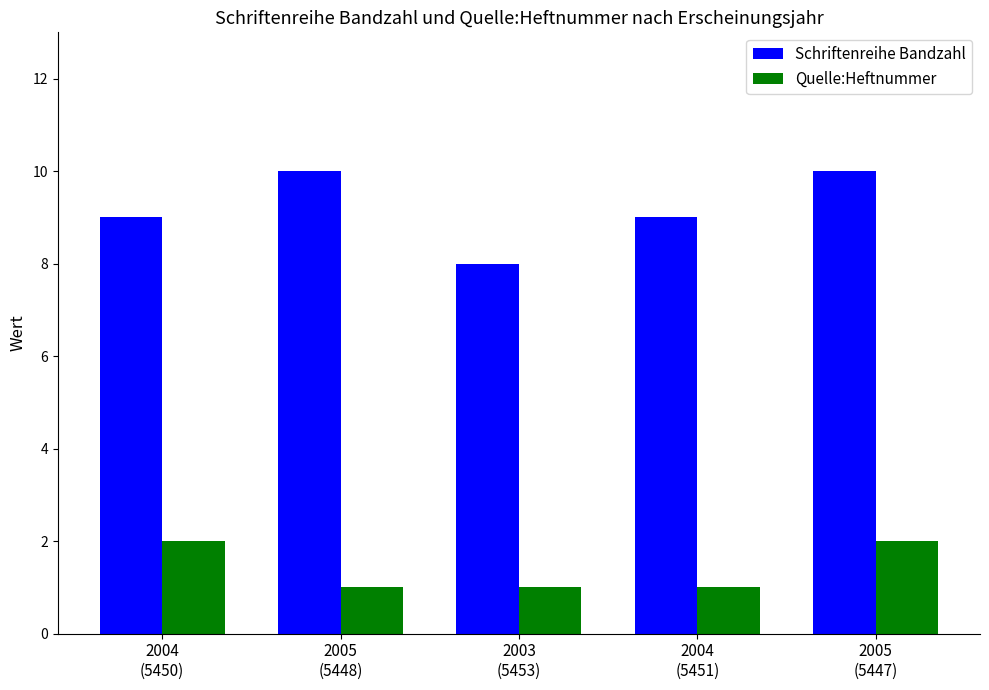

What is the sum of the Quelle:Heftnummer values at 2004
(5451) and 2005
(5447)?

3